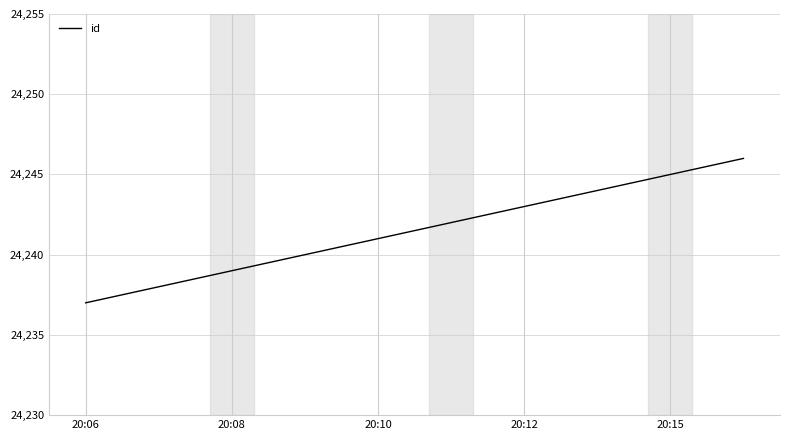

What is the average value?

24242